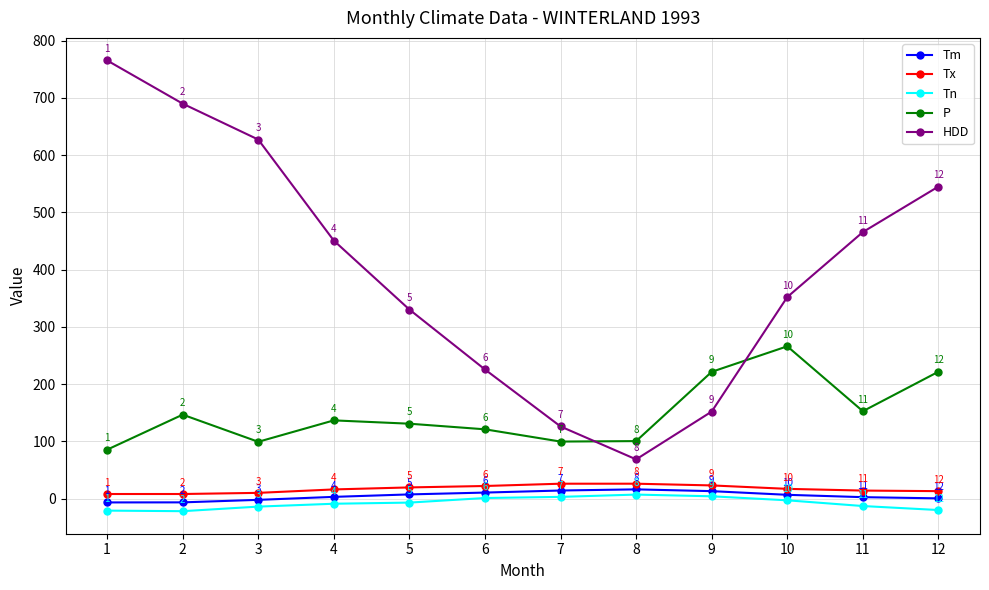

True or false: Tn and Tx intersect in this chart.

False